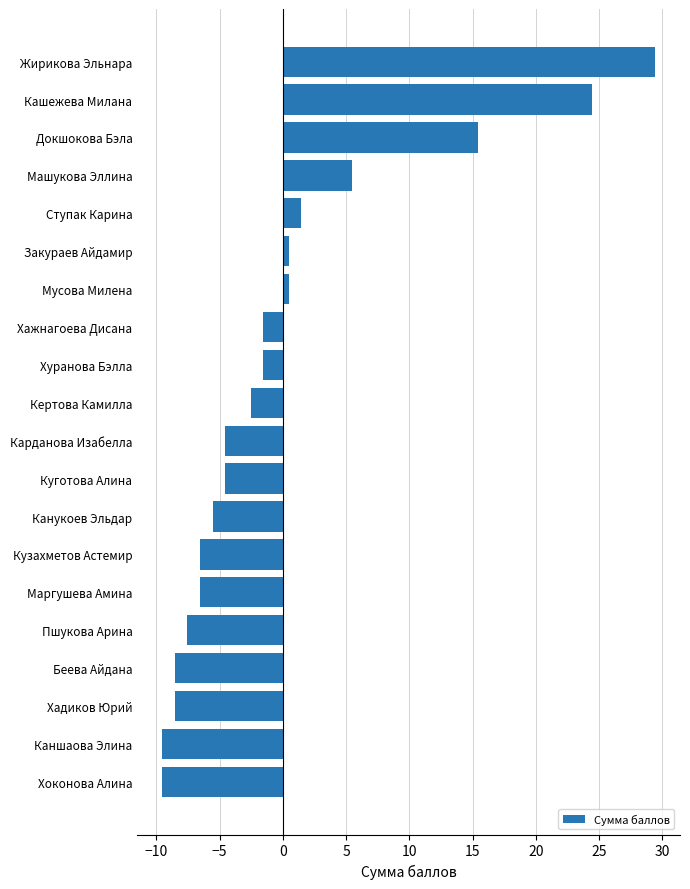

How many positive values are there?

7